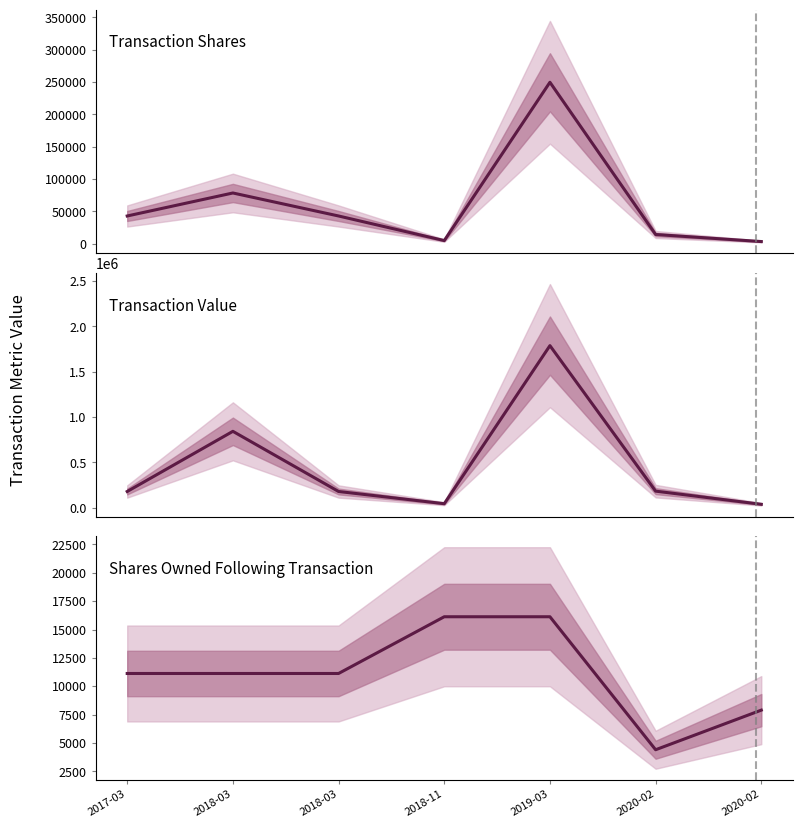

Reading left to right, what are all the values shown in this chart?

transactionShares: 43014	78574	43014	5000	249729	14388	3490
transactionValue: 178508	842412	178508	43850	1788060	182440	37273
sharesOwnedFollowingTransaction: 11125	11125	11125	16125	16125	4405	7895